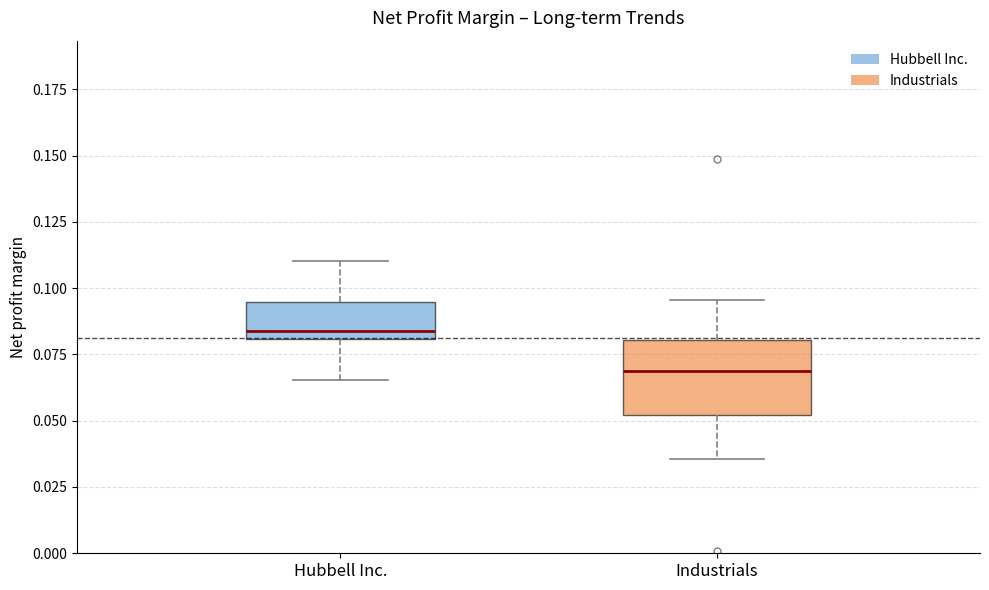

Reading left to right, read every box against the y-axis: the position of its median line, the range the box covers, and the ends of its whiskers. The values are not printed on the chart, so give them approximately, as read against the axis.

Hubbell Inc.: median 0.085, box 0.080 to 0.095, whiskers 0.065 to 0.110
Industrials: median 0.070, box 0.050 to 0.080, whiskers 0.035 to 0.095